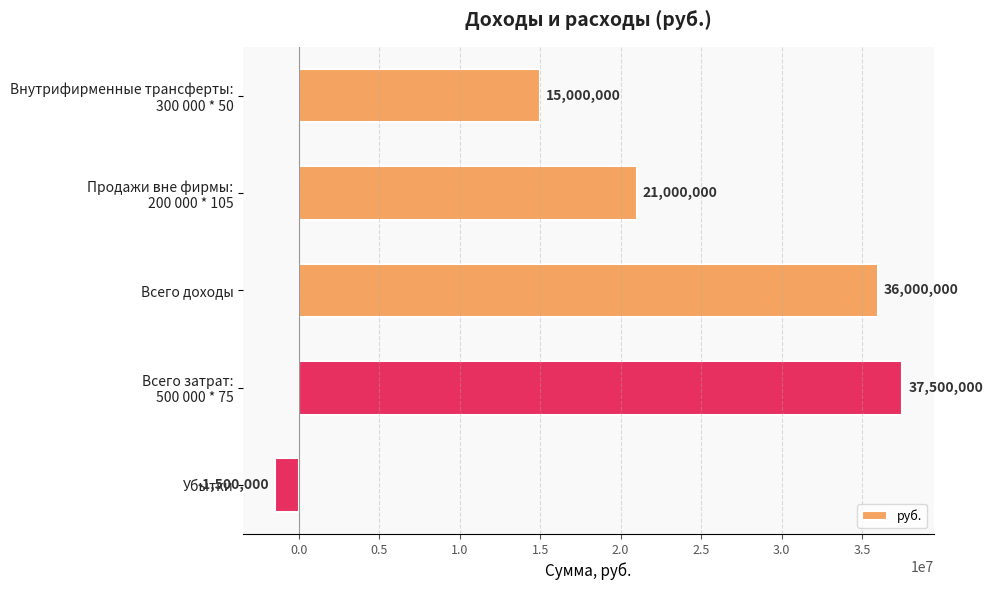

At which label is the value closest to 18000000?

Внутрифирменные трансферты:
300 000 * 50